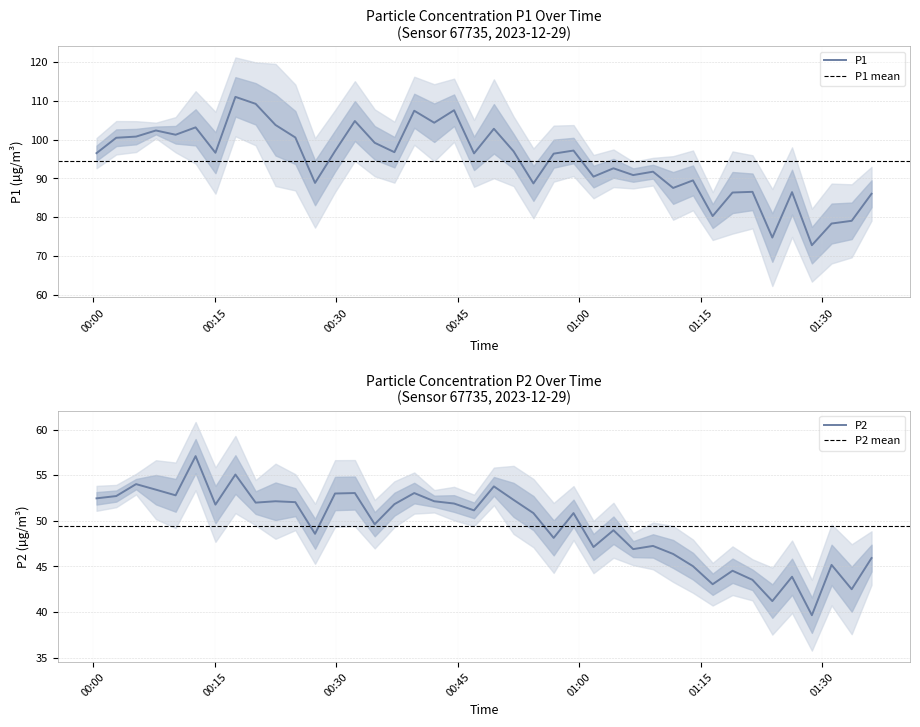

What is the highest value of the P2 series?

57.1